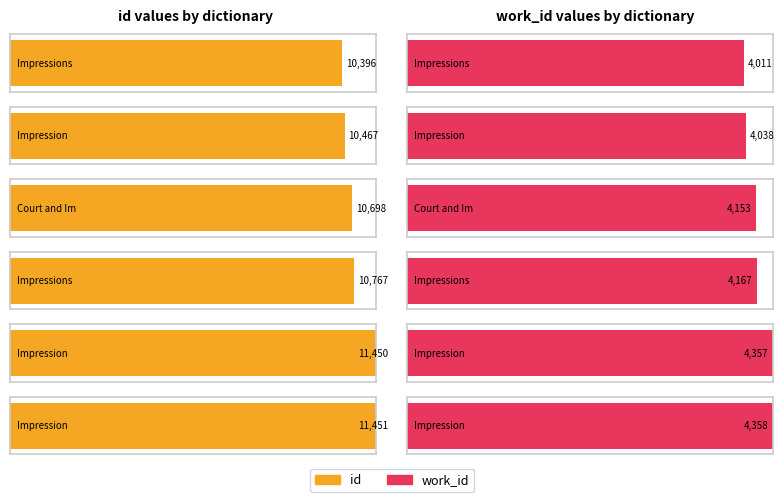

Count the number of categories in the chart.

6